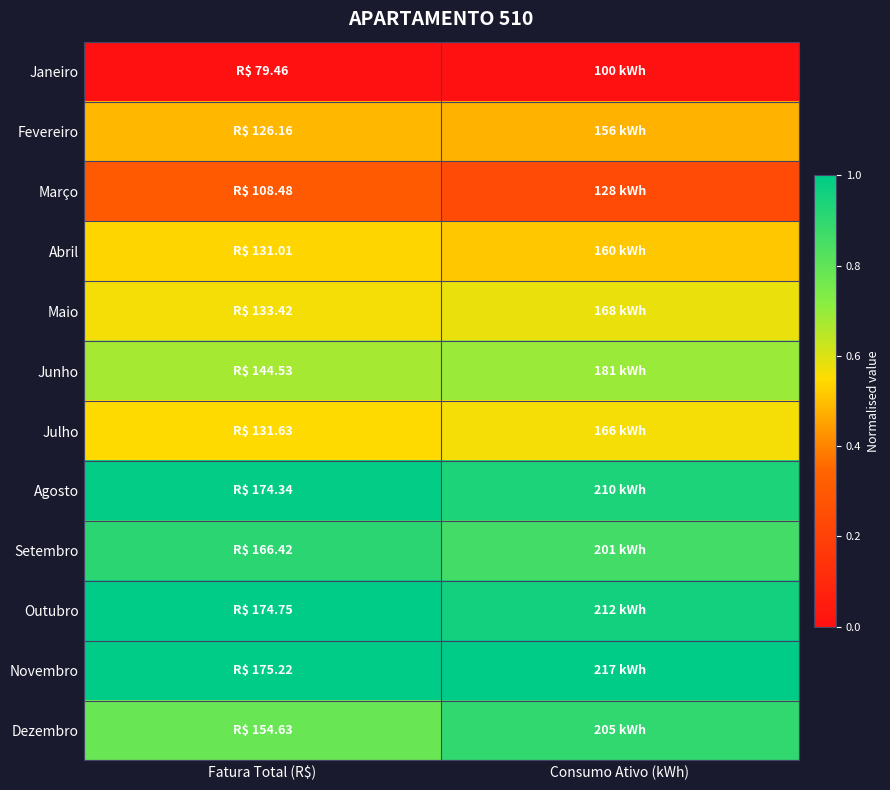

At Consumo Ativo (kWh), list the series in order from smallest to largest.

Janeiro, Março, Fevereiro, Abril, Julho, Maio, Junho, Setembro, Dezembro, Agosto, Outubro, Novembro